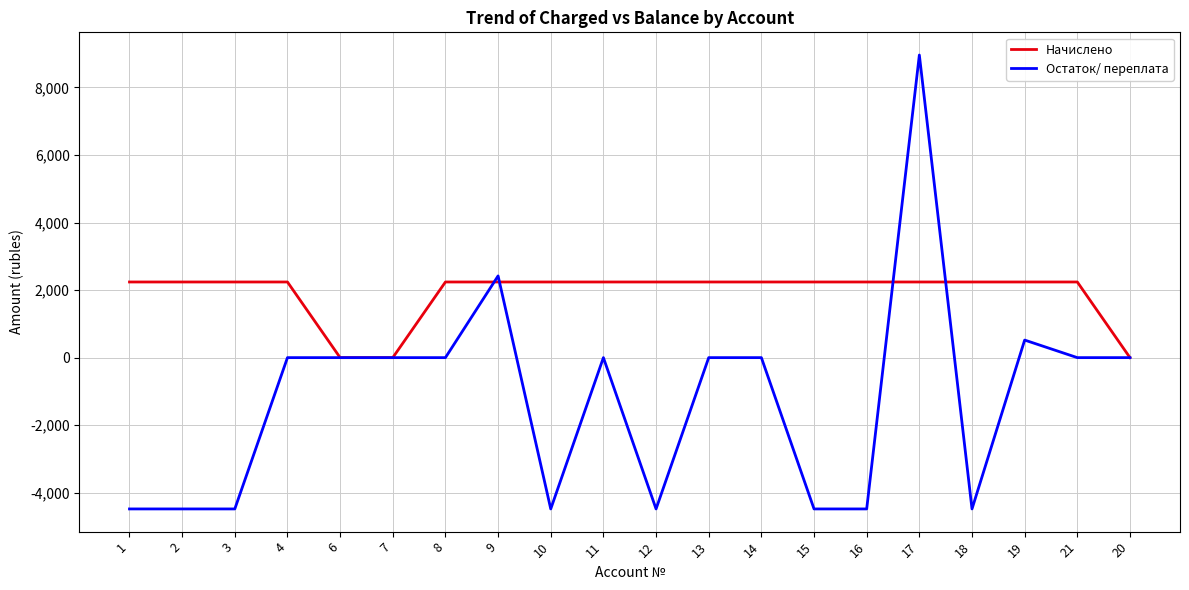

What is the smallest value displayed?

-4480